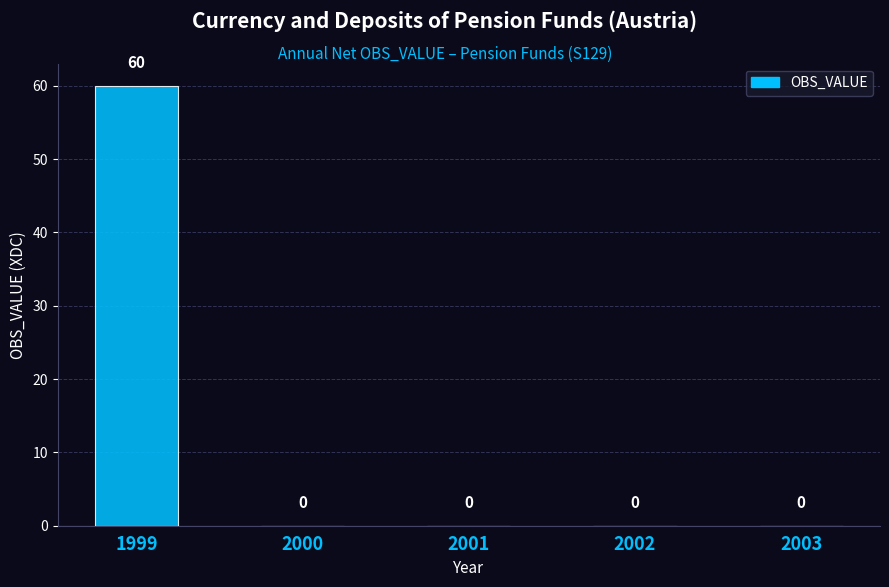

Reading left to right, transcribe all the data shown in this chart.

60	0	0	0	0